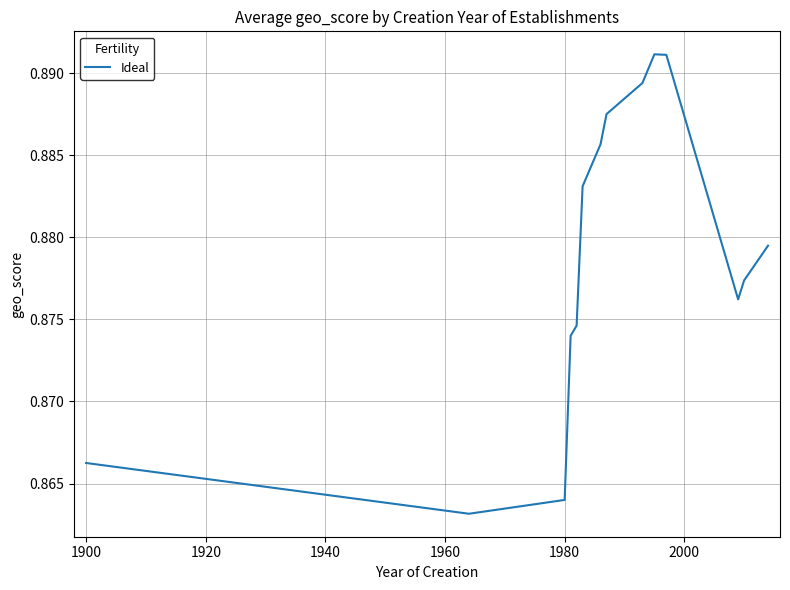

What is the value of the 13th point from the left?

0.9